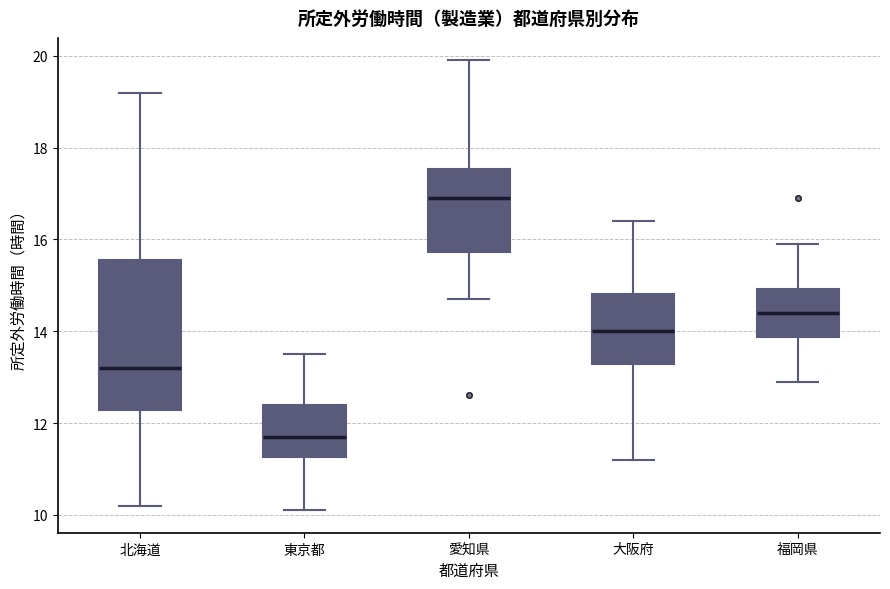

Reading left to right, read every box against the y-axis: the position of its median line, the range the box covers, and the ends of its whiskers. The values are not printed on the chart, so give them approximately, as read against the axis.

北海道: median 13.2, box 12.2 to 15.6, whiskers 10.2 to 19.2
東京都: median 11.8, box 11.2 to 12.4, whiskers 10.2 to 13.6
愛知県: median 17.0, box 15.8 to 17.6, whiskers 14.8 to 20.0
大阪府: median 14.0, box 13.2 to 14.8, whiskers 11.2 to 16.4
福岡県: median 14.4, box 13.8 to 15.0, whiskers 13.0 to 16.0